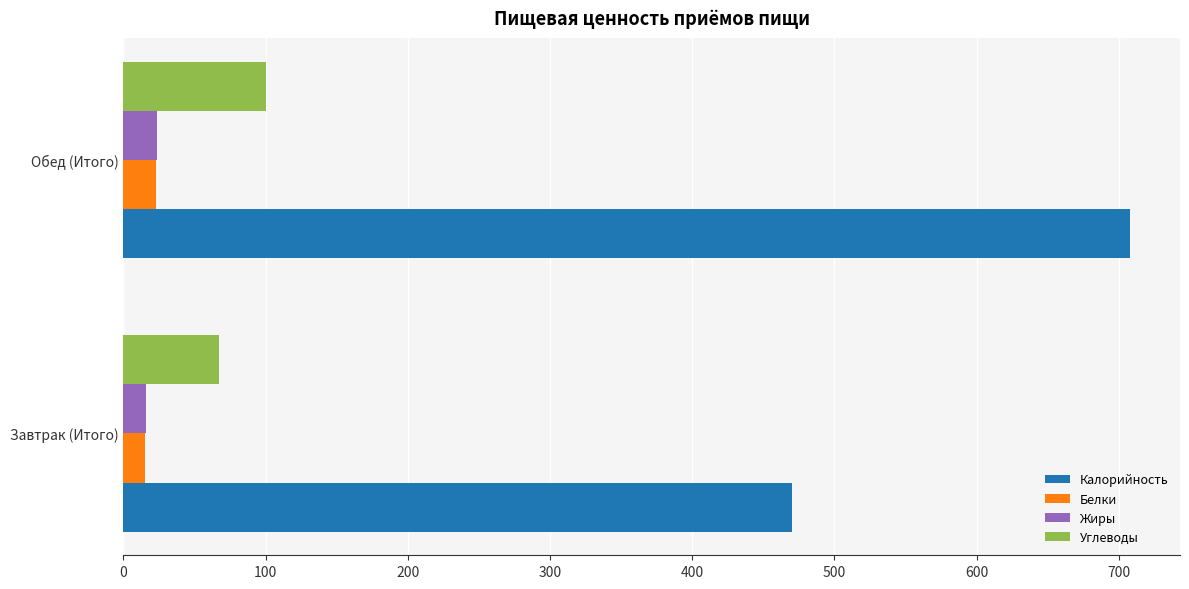

At which label does Калорийность reach its peak?

Обед (Итого)